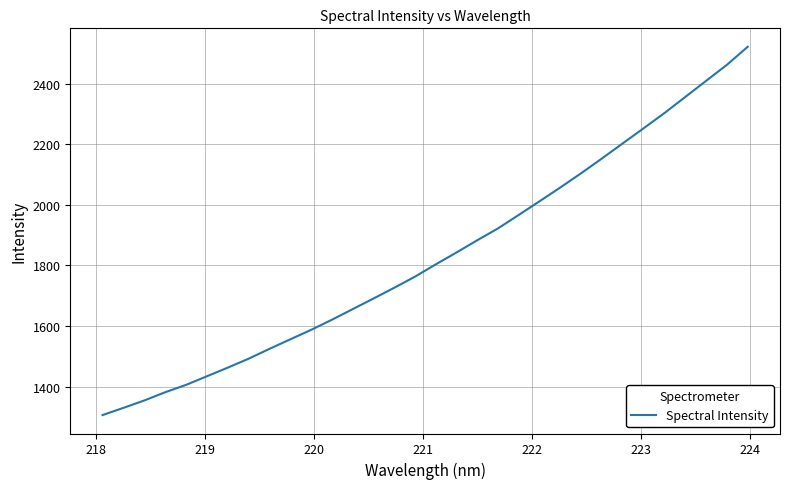

What is the minimum value shown in the chart?

1305.7